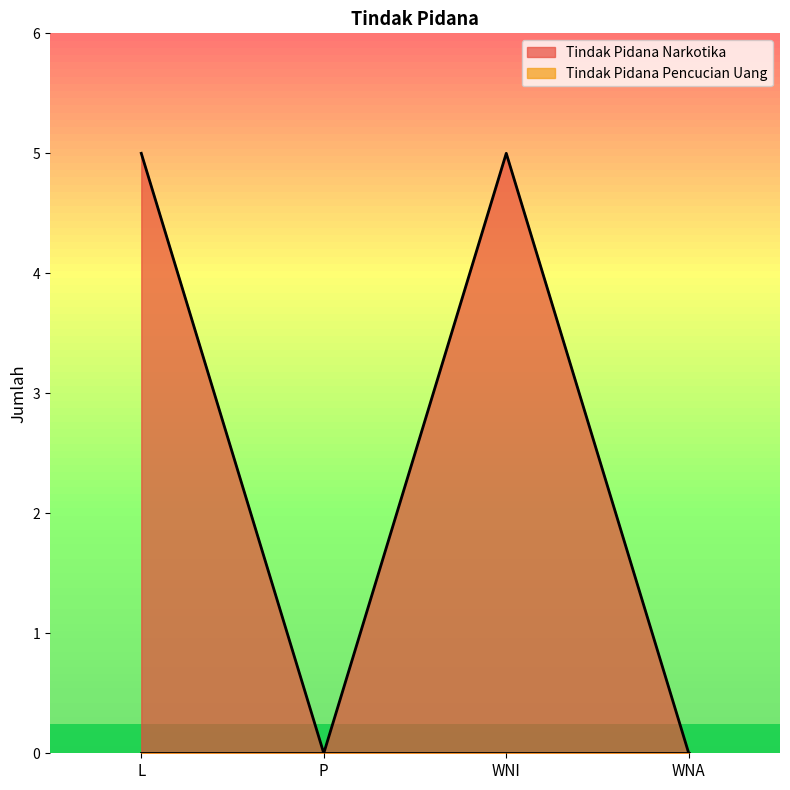

The chart shows a value of 2 at WNI. True or false?

False